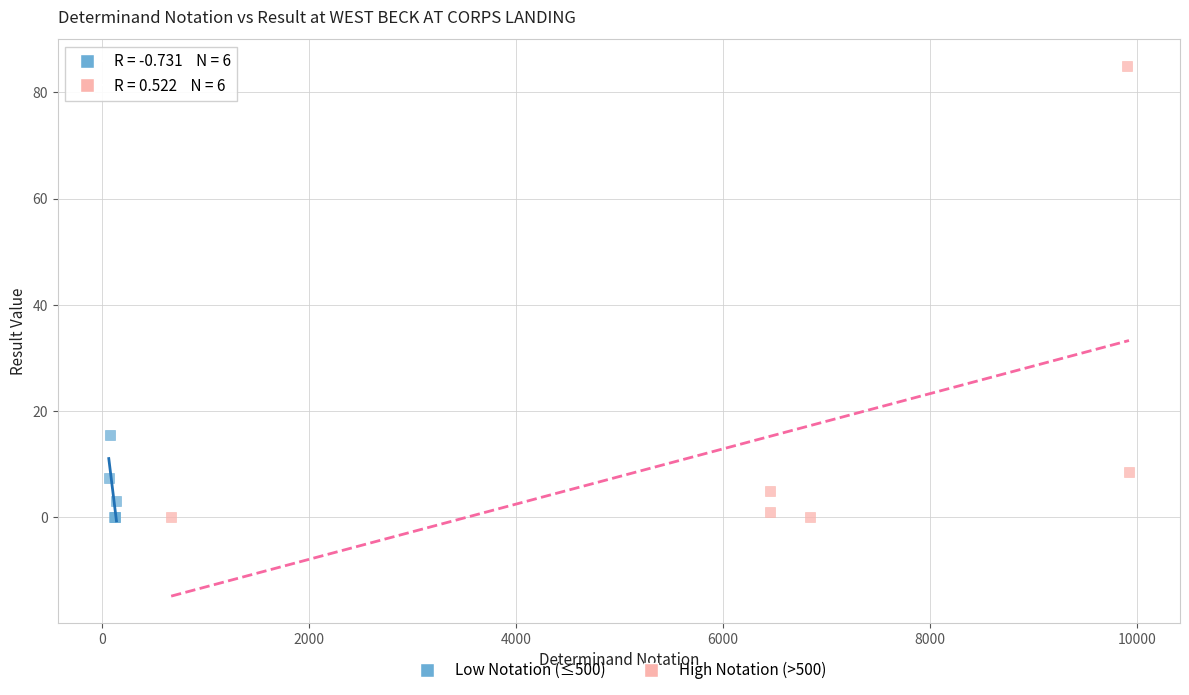

Which series contains the highest Y value?

High Notation (>500)